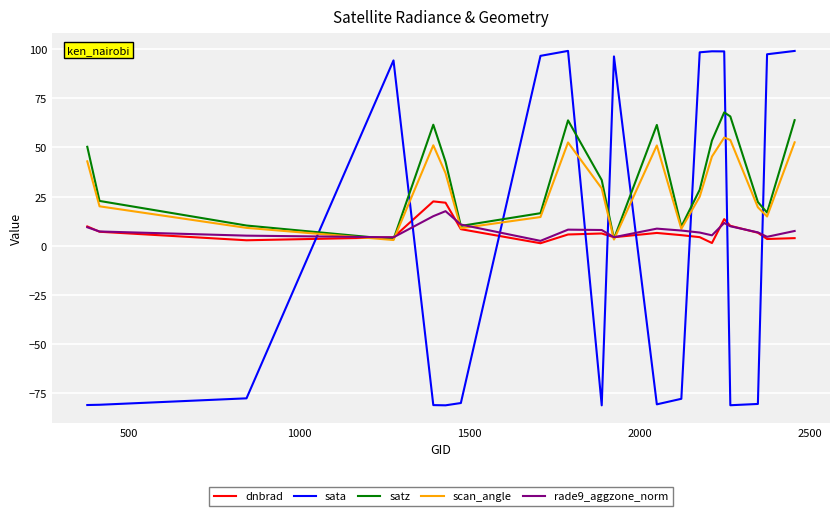

What is the minimum value for scan_angle?

2.9